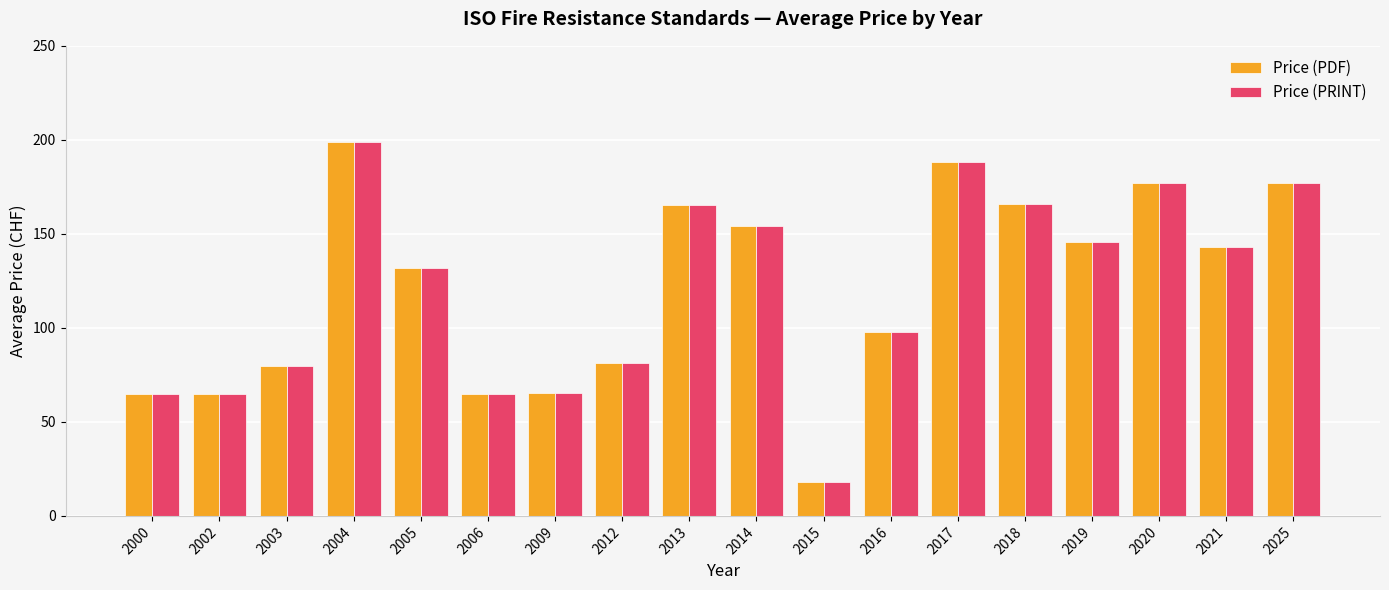

What is the maximum value shown in the chart?

199.0